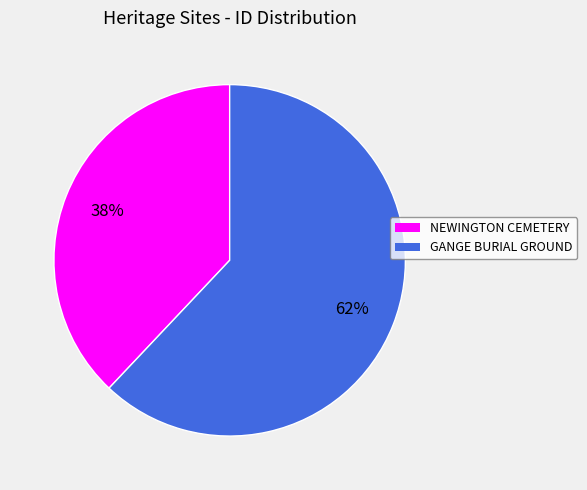

Which category has the biggest portion of the pie?

GANGE BURIAL GROUND